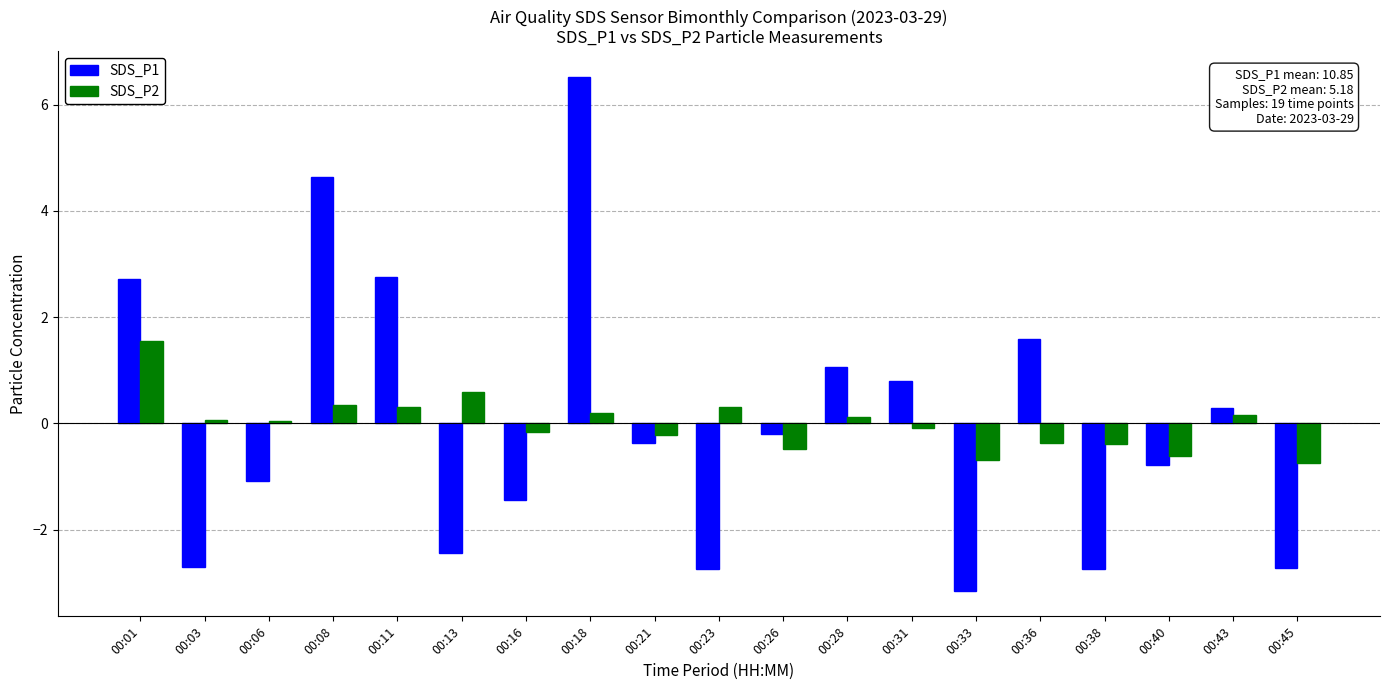

What is the spread (max minus min) of values at 00:01?

1.2